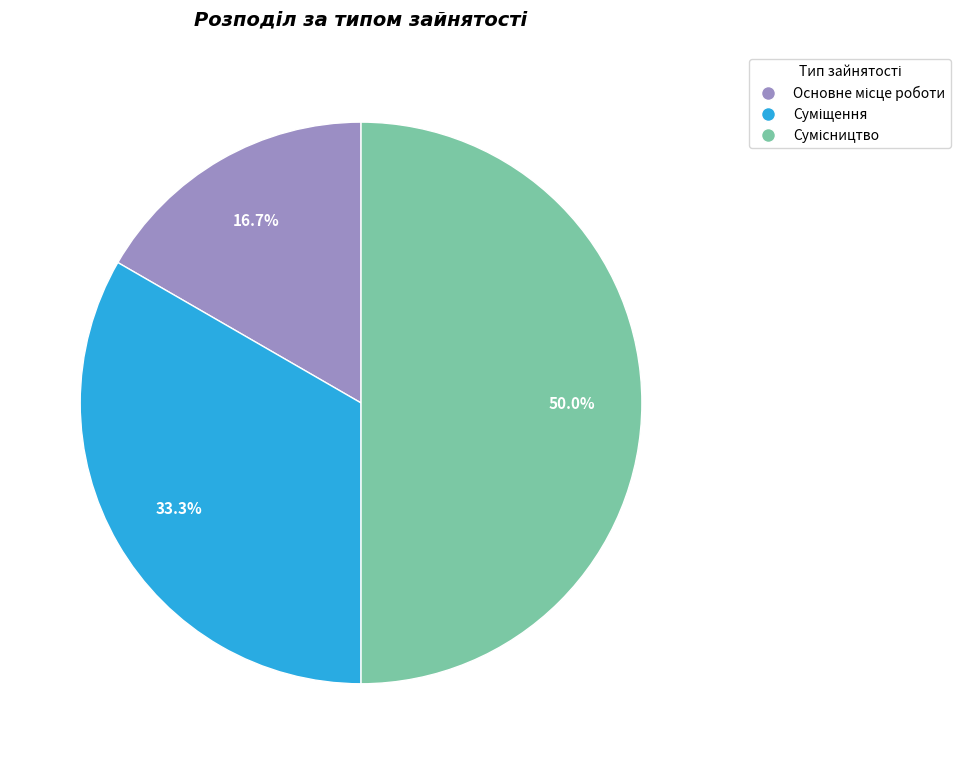

Which slice is the smallest?

Основне місце роботи